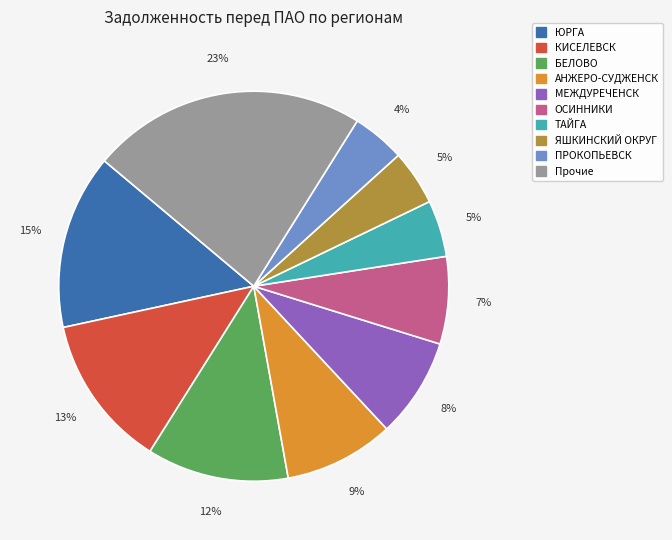

Does any single category account for the majority?

No